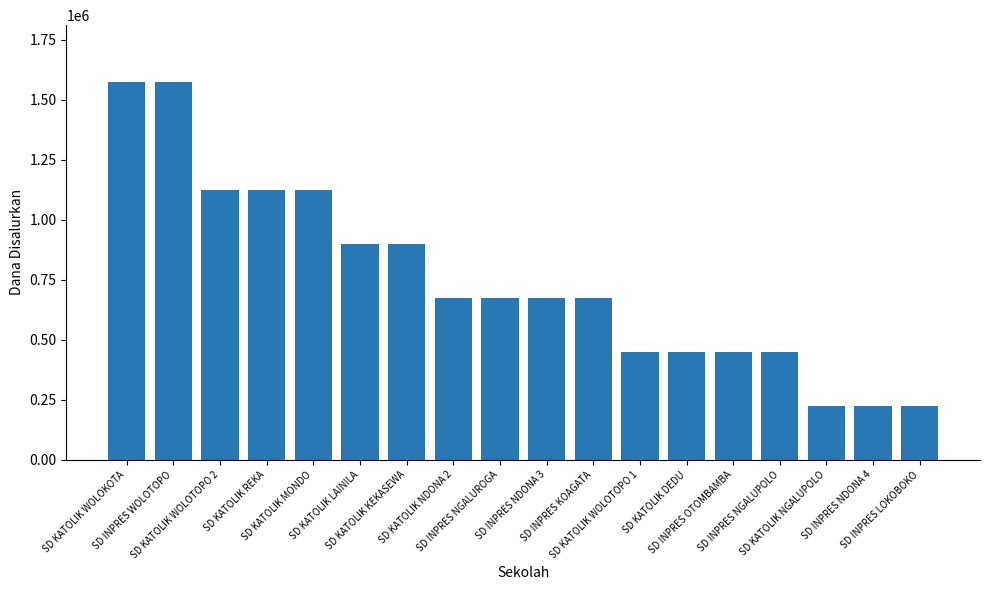

What is the difference between the values at SD INPRES NGALUPOLO and SD INPRES NDONA 3?

225000